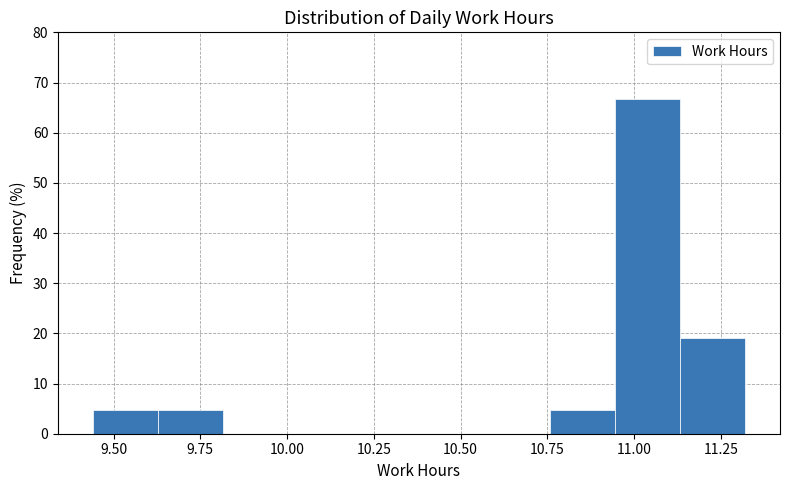

Read against the x-axis, roughly where is the centre of the tallest bar?

11.05